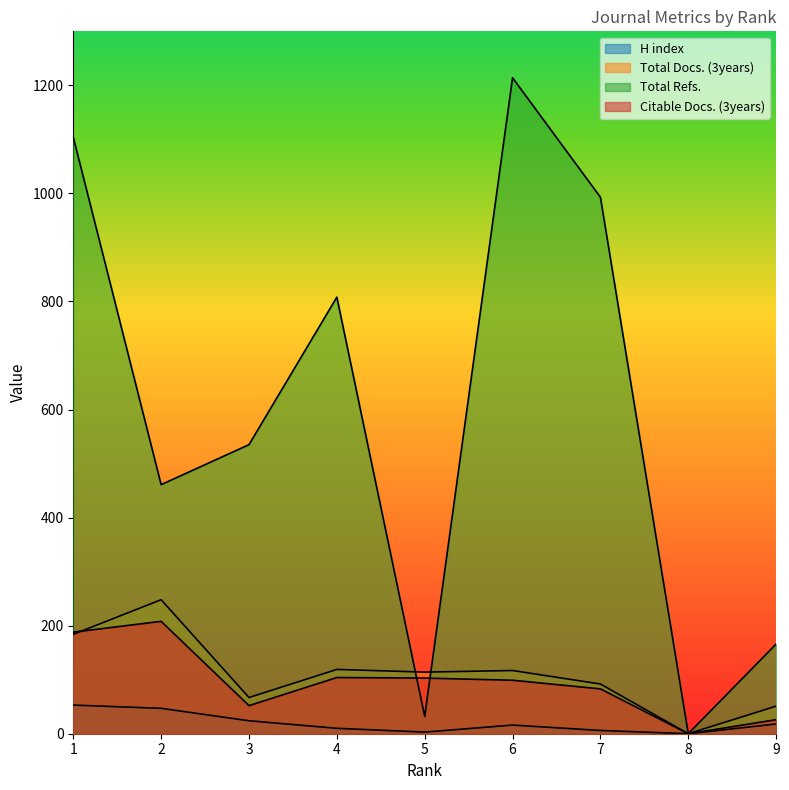

List the series in order of their peak value, highest first.

Total Refs., Total Docs. (3years), Citable Docs. (3years), H index